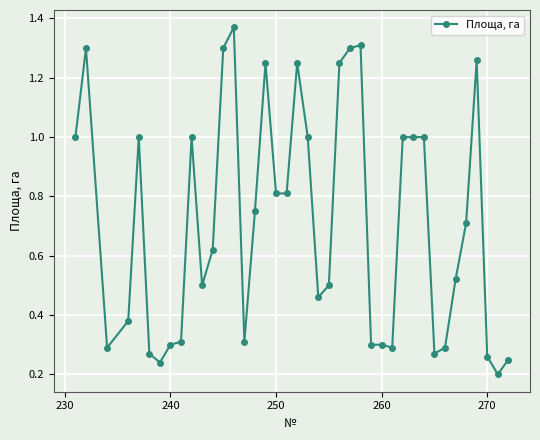

True or false: the data has more than 0 interior local peaks.

True